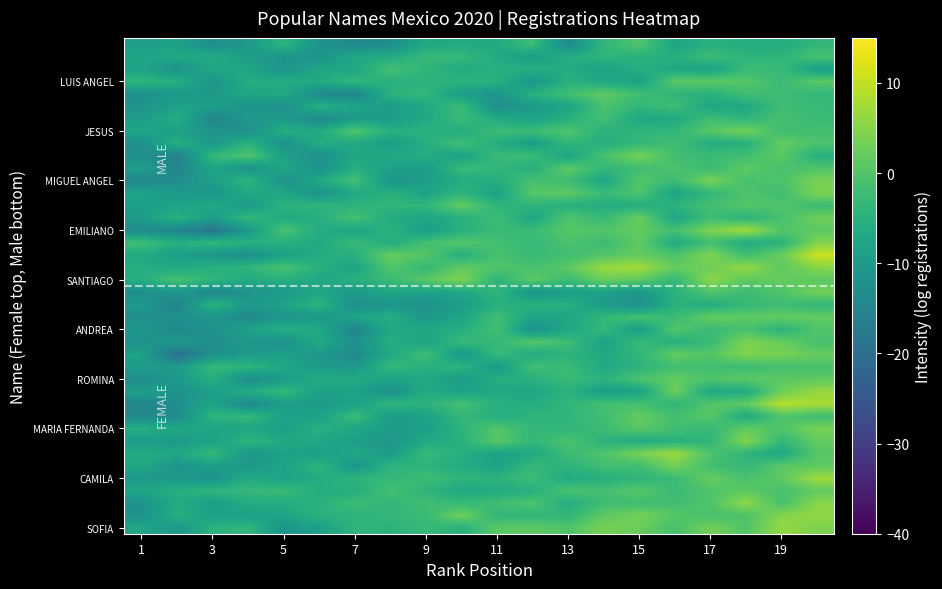

At how many categories does at least one series exceed -1?

17